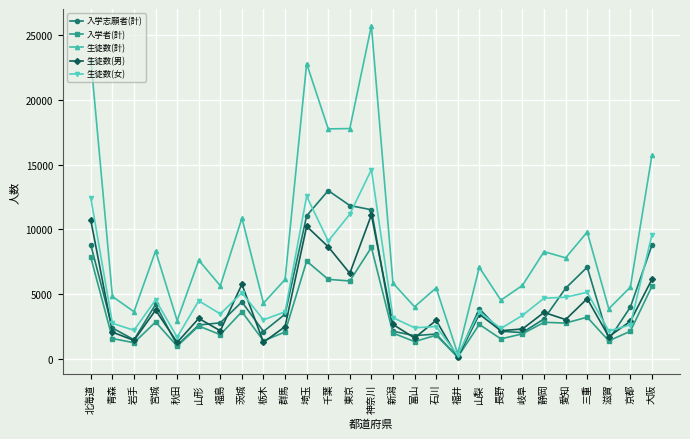

At which label does 入学志願者(計) first exceed 3094?

北海道